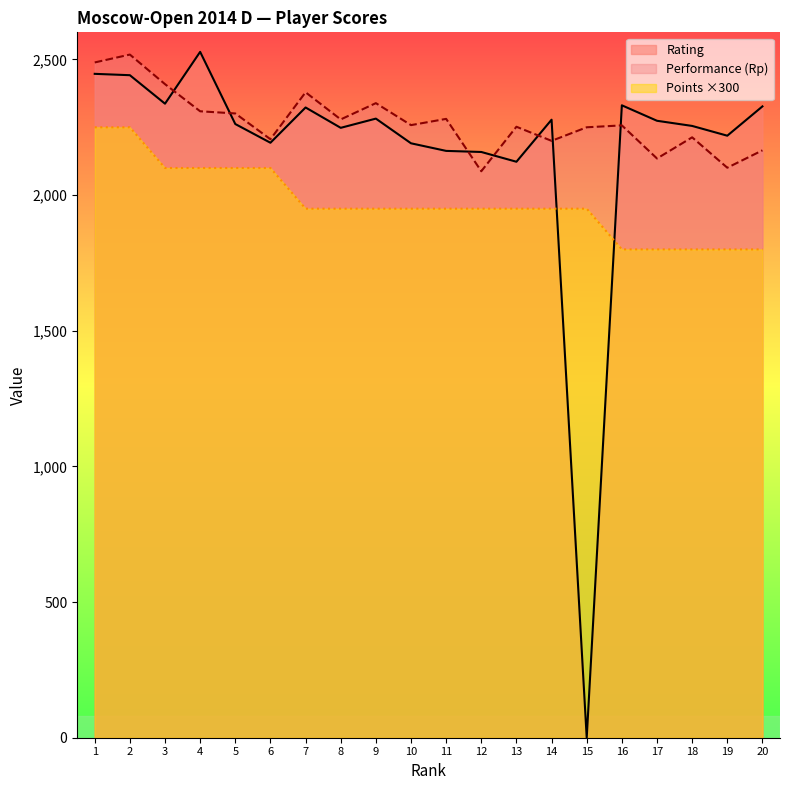

What is the greatest value displayed?

2528